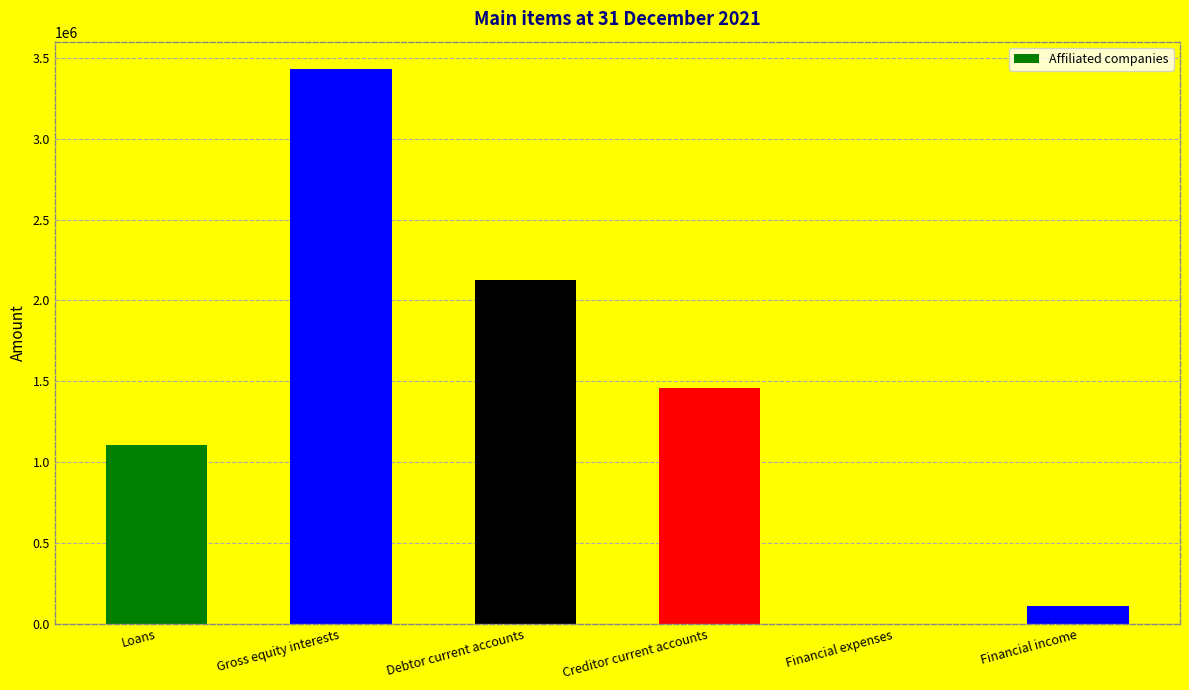

Where is the data nearest to the value 1714569?

Creditor current accounts